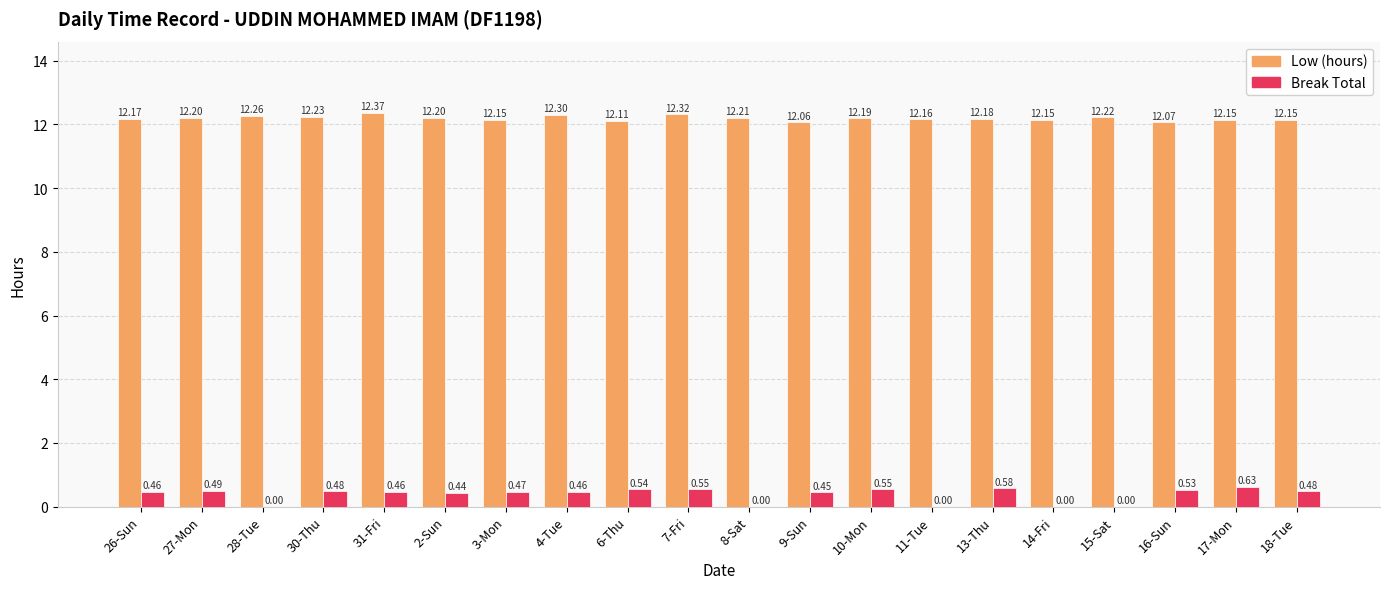

At which category does the chart reach its peak across all series?

31-Fri